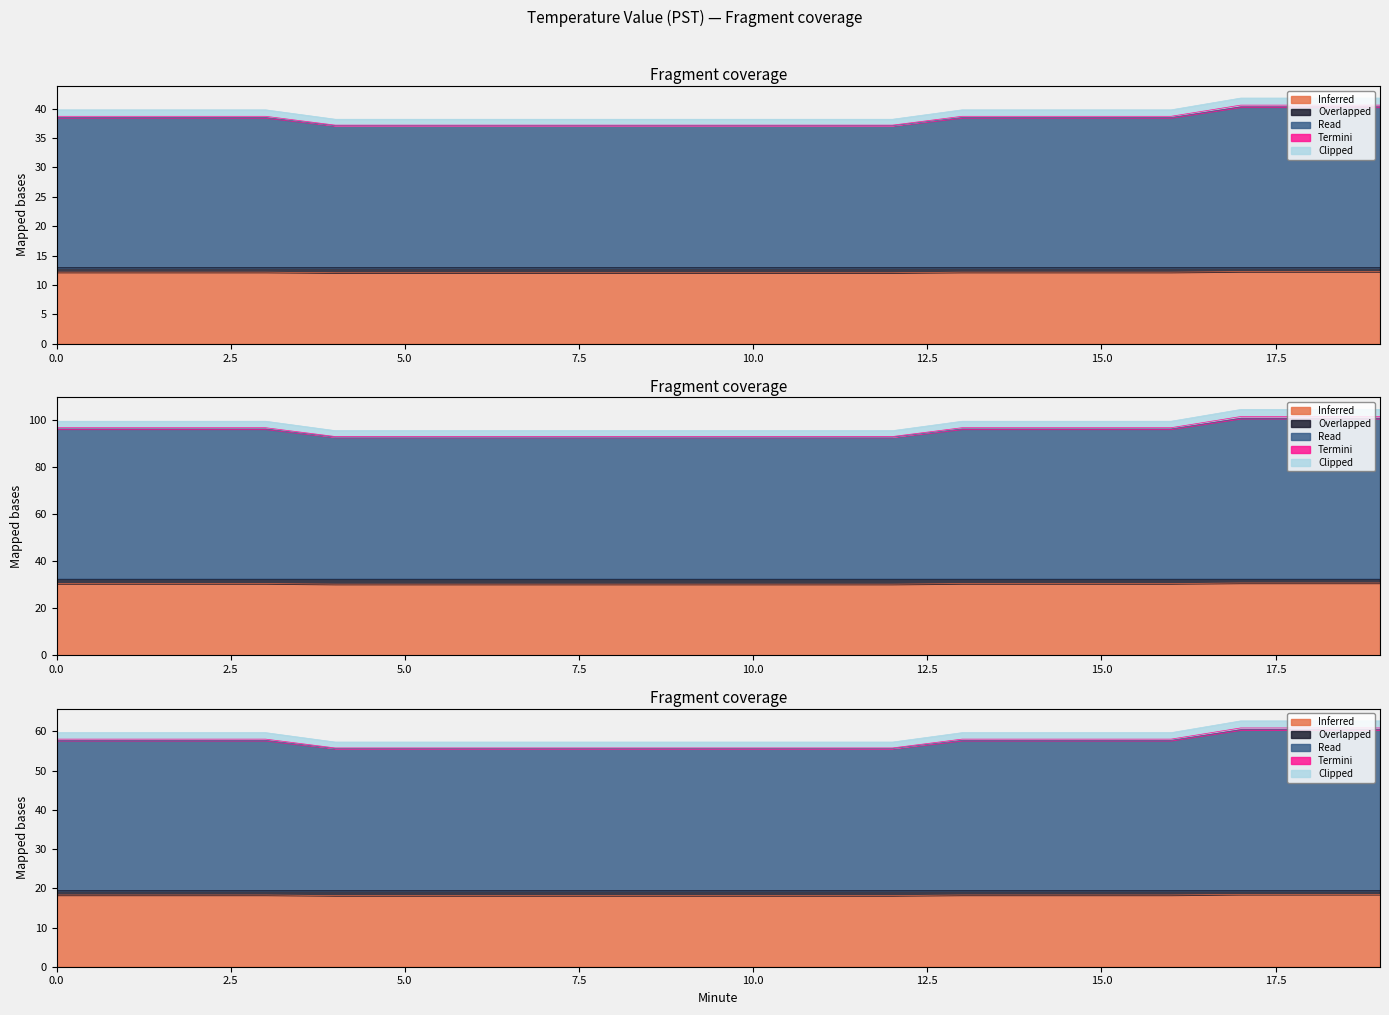

List the labels in order of Clipped value, largest first.

17, 18, 19, 0, 1, 2, 3, 13, 14, 15, 16, 4, 5, 6, 7, 8, 9, 10, 11, 12